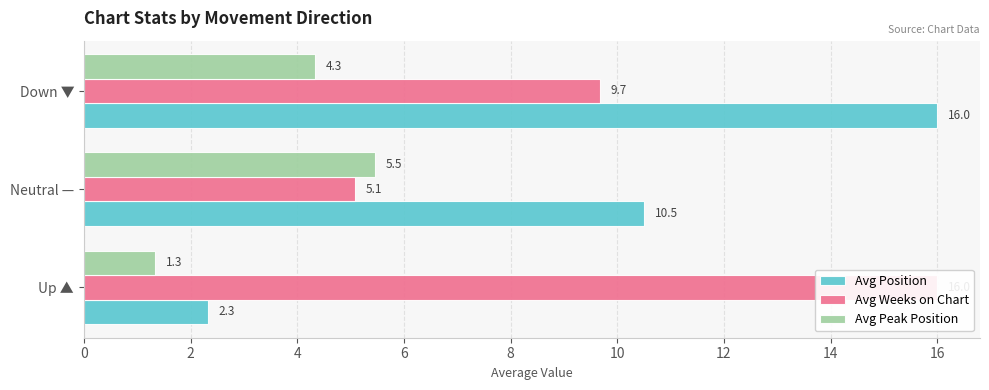

List the series in order of their peak value, lowest first.

Avg Peak Position, Avg Position, Avg Weeks on Chart